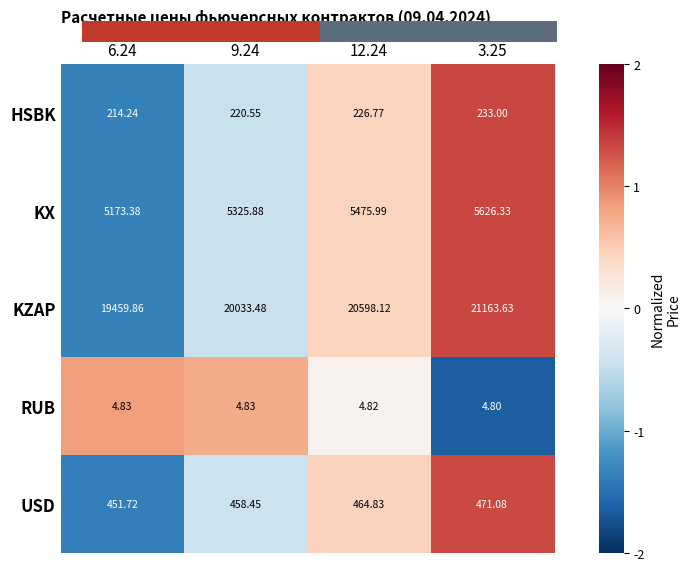

At which category is the sum across all series the highest?

3.25